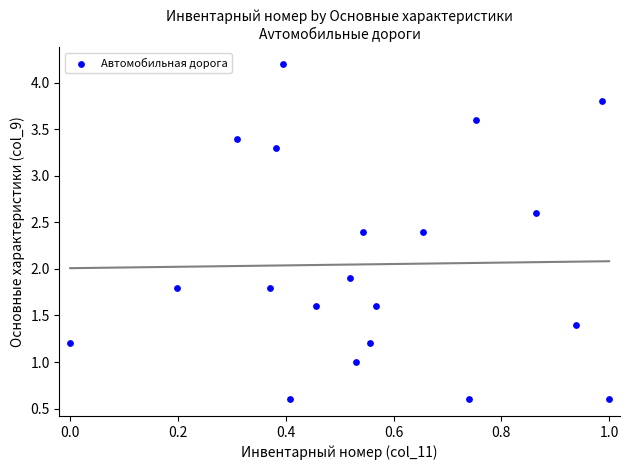

What is the range of X values (max minus min)?

1.0